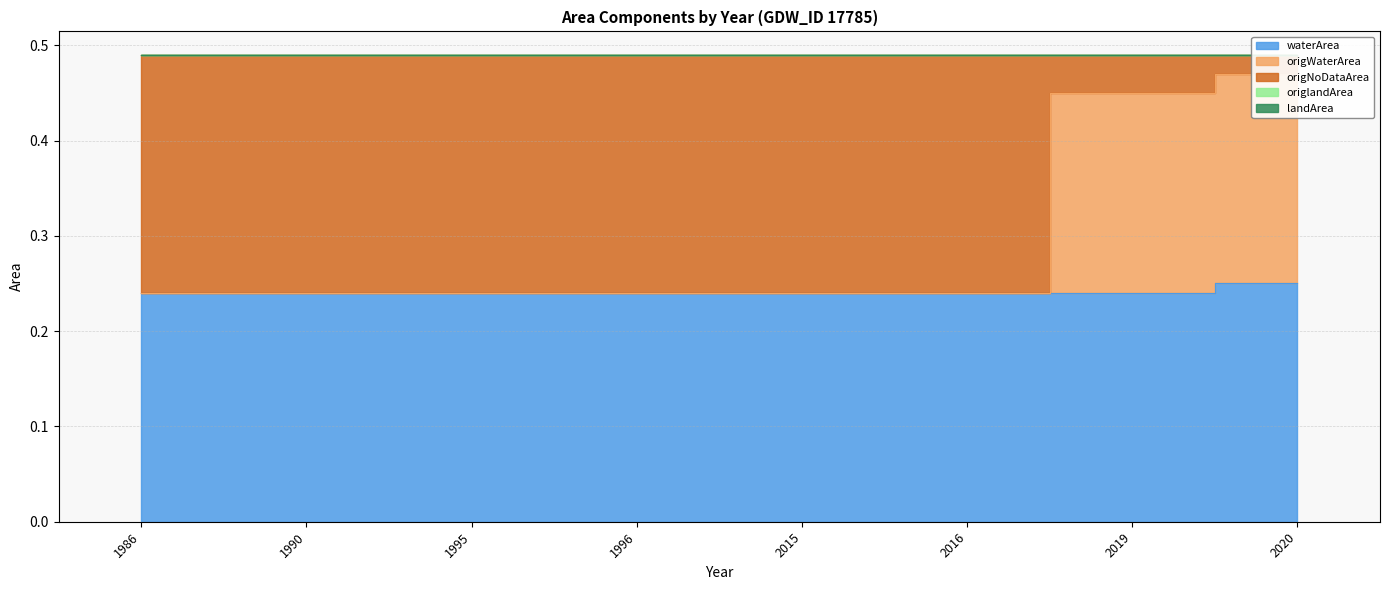

What is the highest value of the origNoDataArea series?

0.2